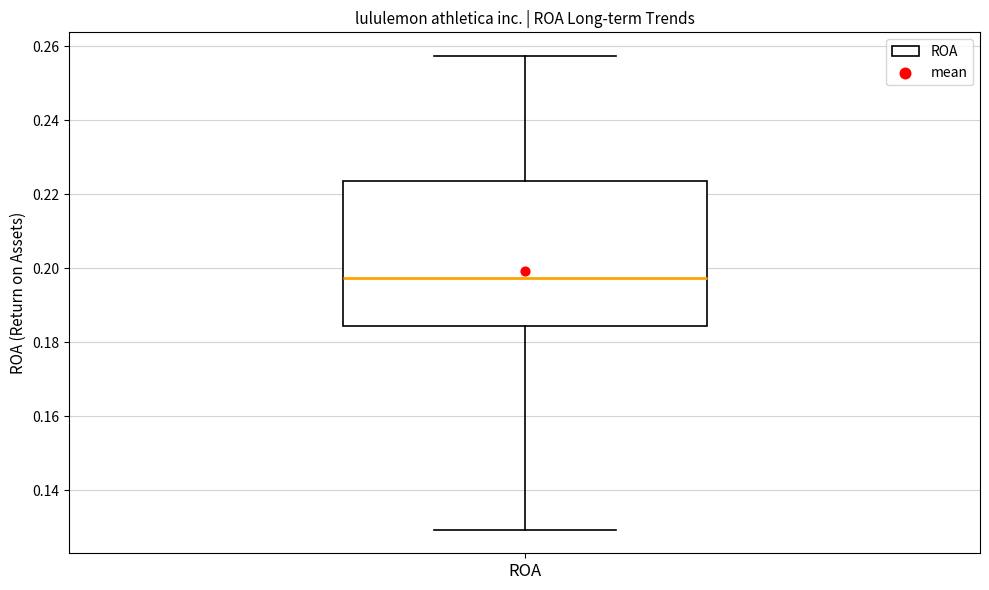

Where does the lower whisker of the box for ROA end on the y-axis? The values are not printed on the chart, so give them approximately, as read against the axis.

0.130